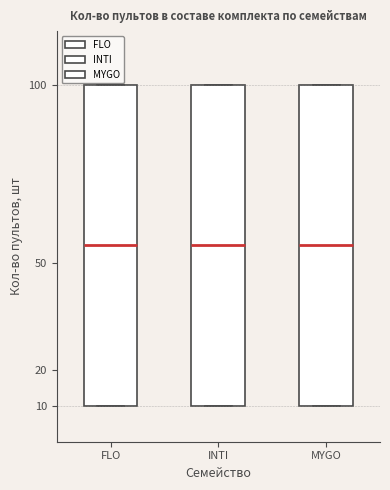

Where is the lower edge of the box for INTI on the y-axis? The values are not printed on the chart, so give them approximately, as read against the axis.

10